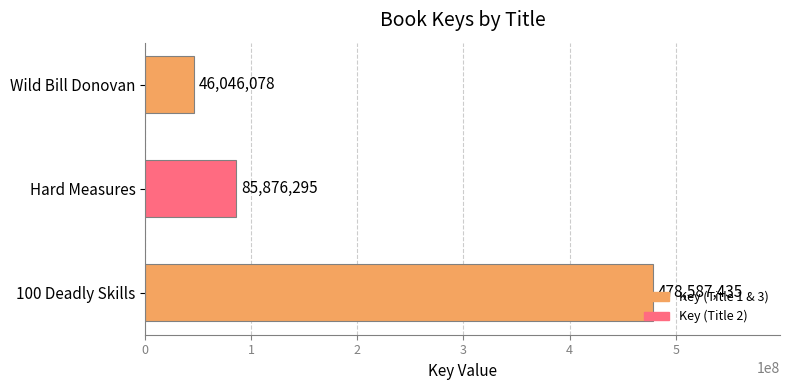

Where is the data nearest to the value 262316756?

Hard Measures